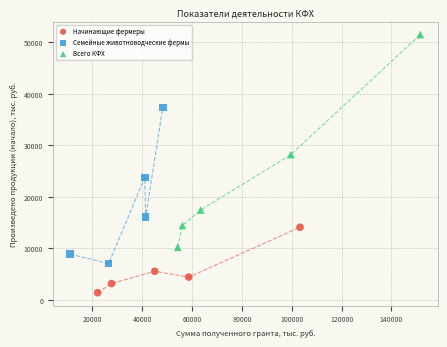

Which series reaches the minimum Y coordinate?

Начинающие фермеры